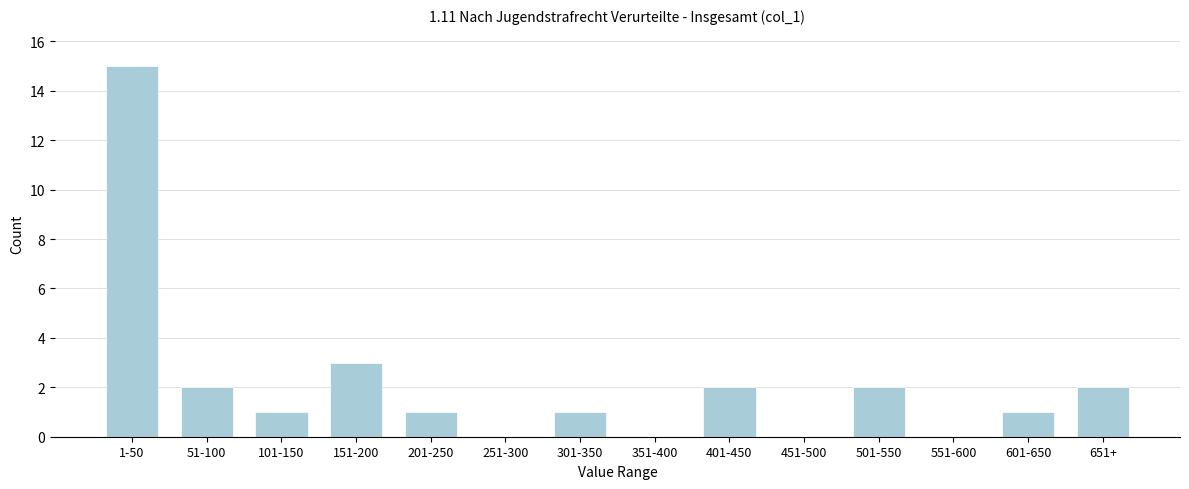

Reading right to left, what are all the values shown in this chart?

651+=2	601-650=1	551-600=0	501-550=2	451-500=0	401-450=2	351-400=0	301-350=1	251-300=0	201-250=1	151-200=3	101-150=1	51-100=2	1-50=15